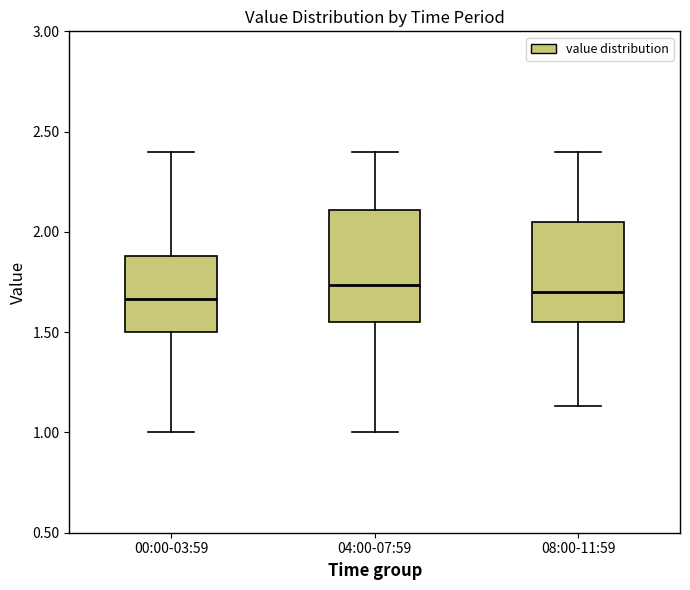

Reading left to right, transcribe this box plot: for each box, give where its median line is, the range the box spans, and where its two whiskers end, as read against the y-axis. The values are not printed on the chart, so give them approximately, as read against the axis.

00:00-03:59: median 1.65, box 1.50 to 1.90, whiskers 1.00 to 2.40
04:00-07:59: median 1.75, box 1.55 to 2.10, whiskers 1.00 to 2.40
08:00-11:59: median 1.70, box 1.55 to 2.05, whiskers 1.15 to 2.40